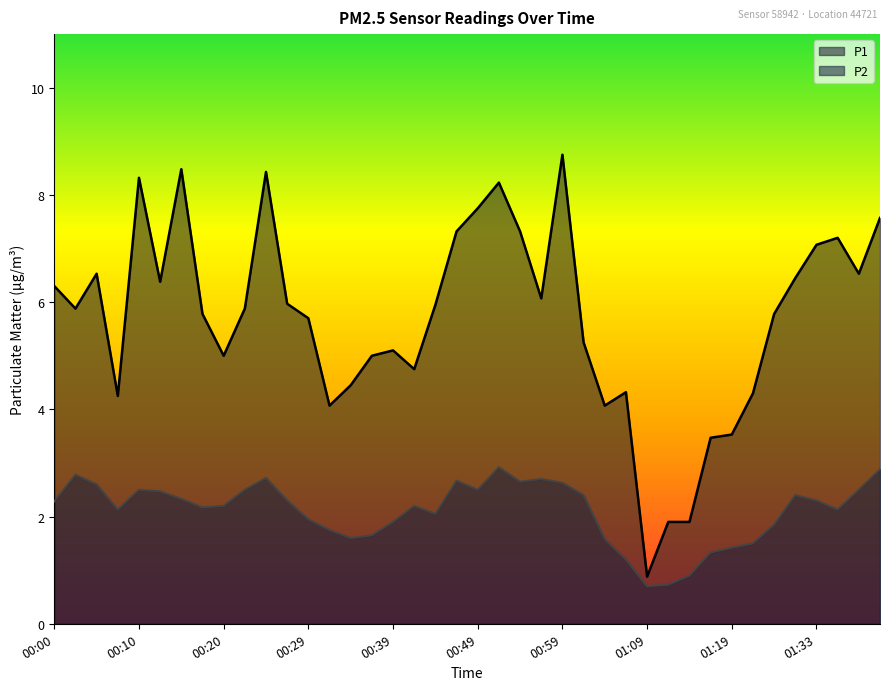

What is the label of the 25th point from the right?

00:37